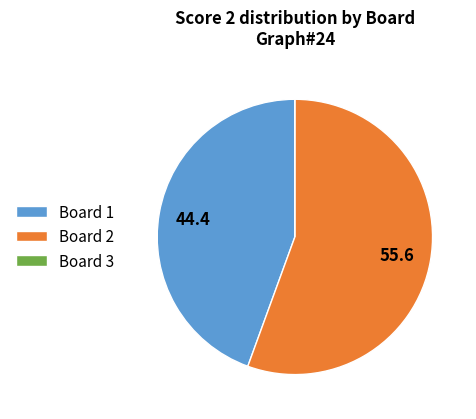

Which slice is the largest?

Board 2